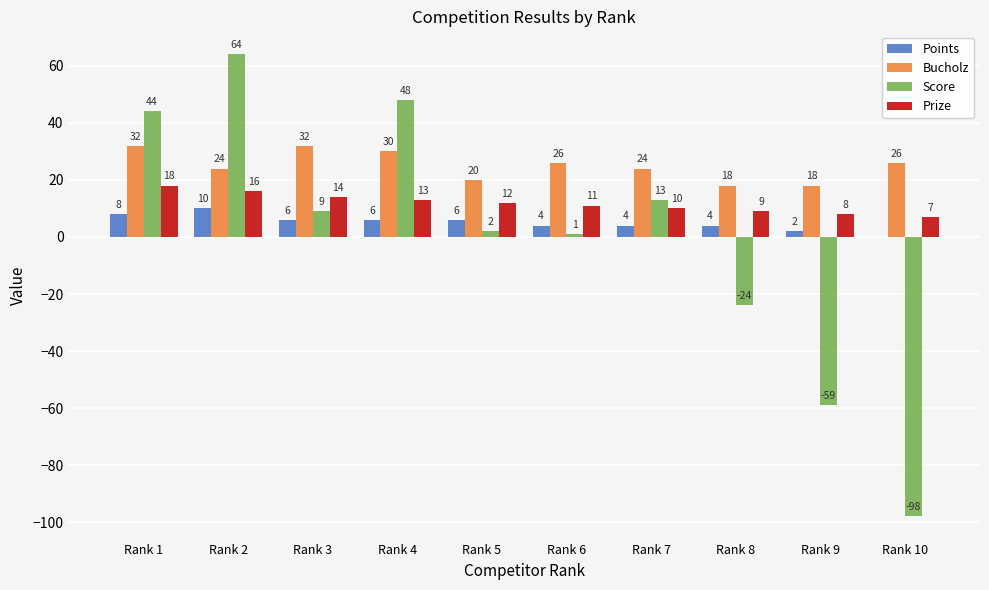

Reading left to right, list all the values displayed in this chart.

Points: 8	10	6	6	6	4	4	4	2	0
Bucholz: 32	24	32	30	20	26	24	18	18	26
Score: 44	64	9	48	2	1	13	-24	-59	-98
Prize: 18	16	14	13	12	11	10	9	8	7